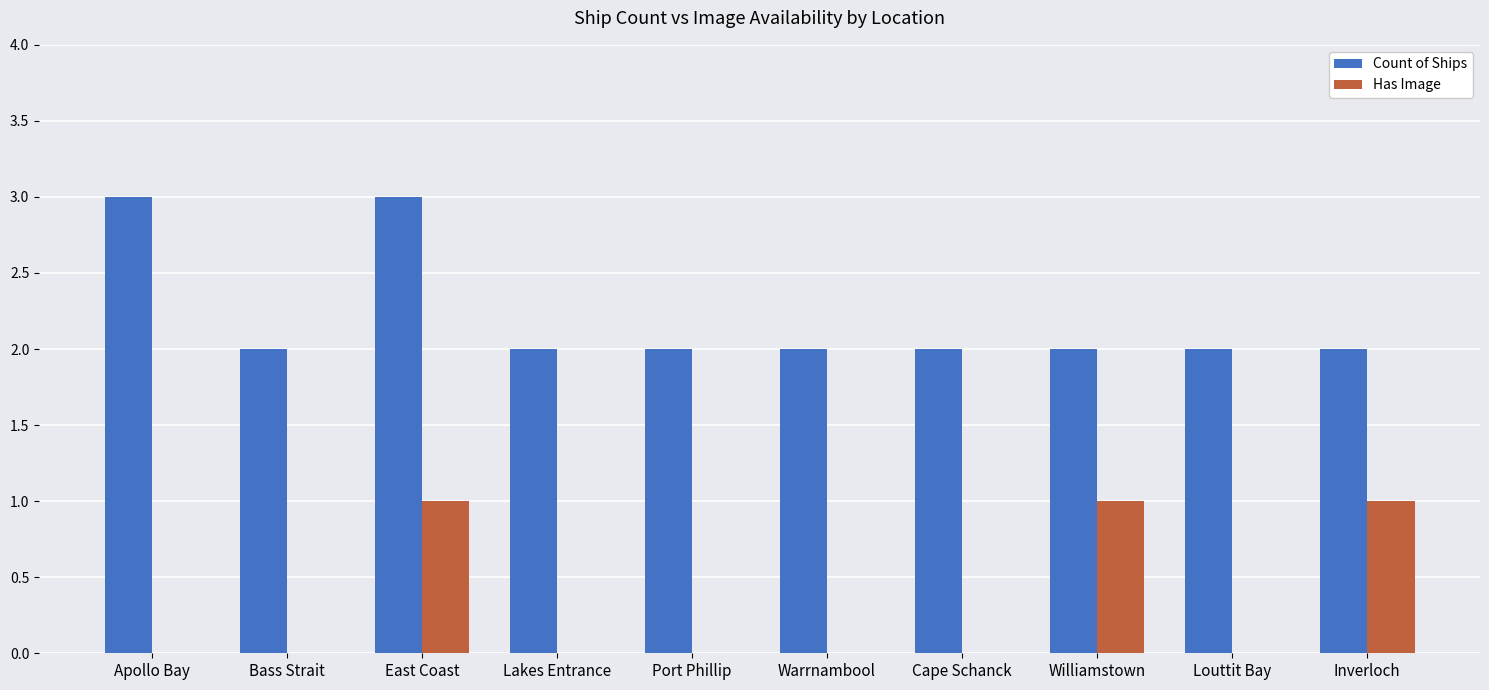

Reading left to right, extract all data points from this chart.

Count of Ships: 3	2	3	2	2	2	2	2	2	2
Has Image: 0	0	1	0	0	0	0	1	0	1